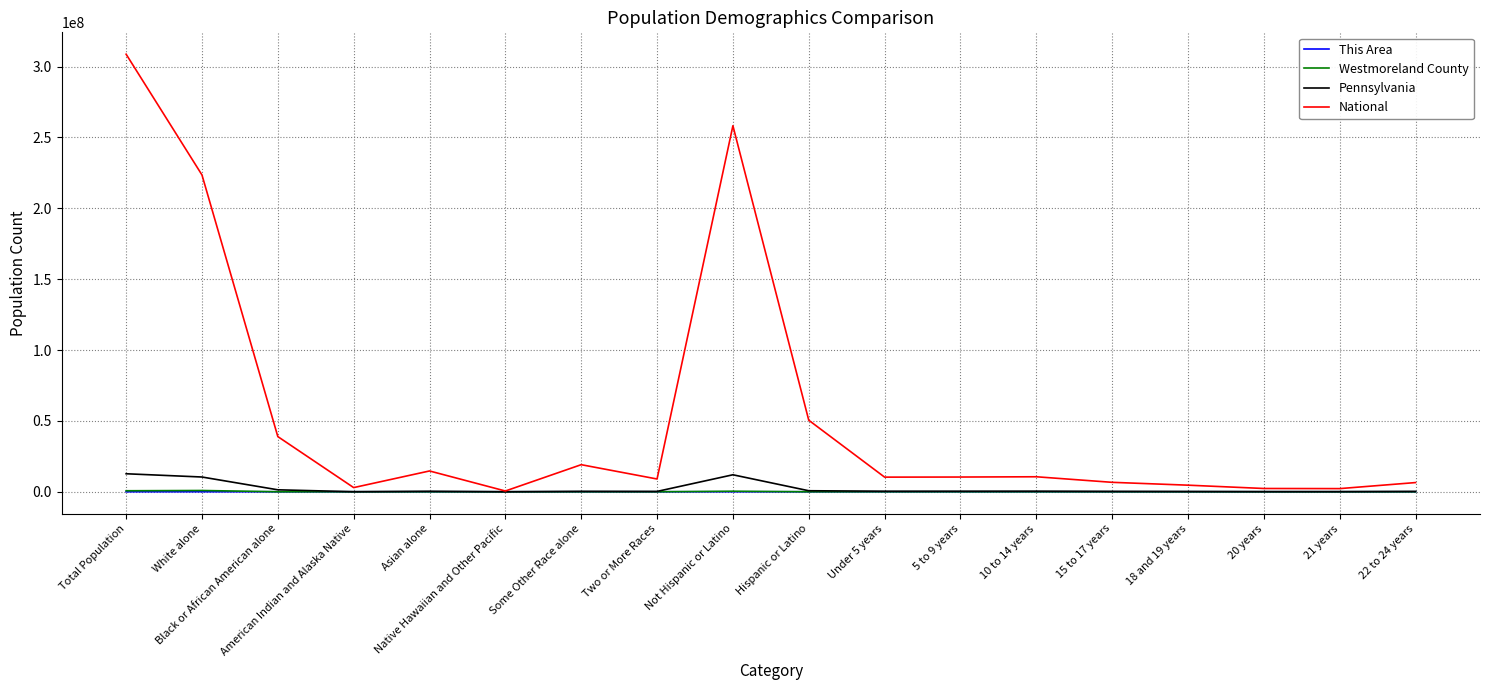

Is it true that This Area equals 135 at Hispanic or Latino?

True